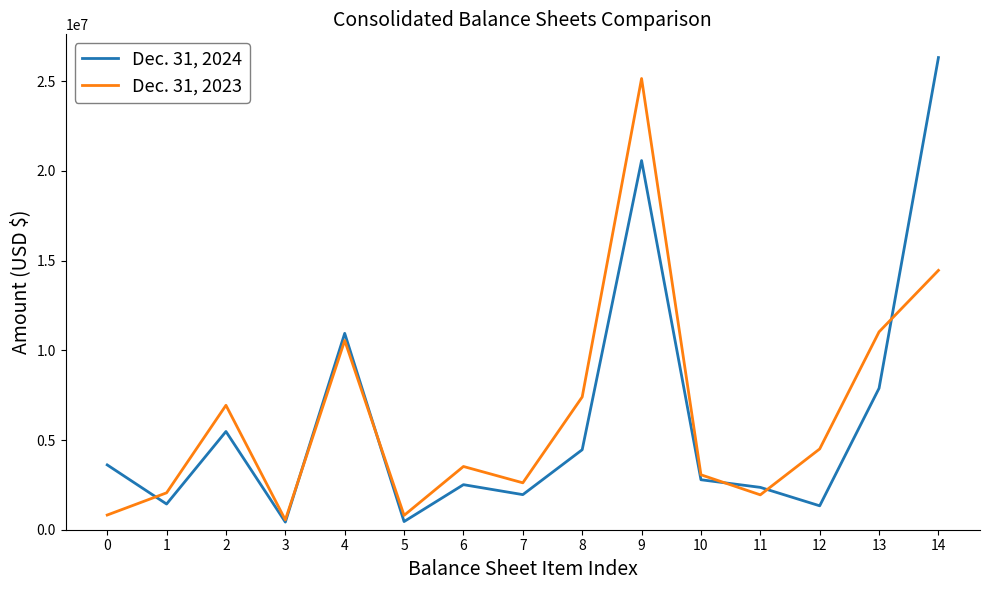

What is the average value of the Dec. 31, 2023 series?

6360651